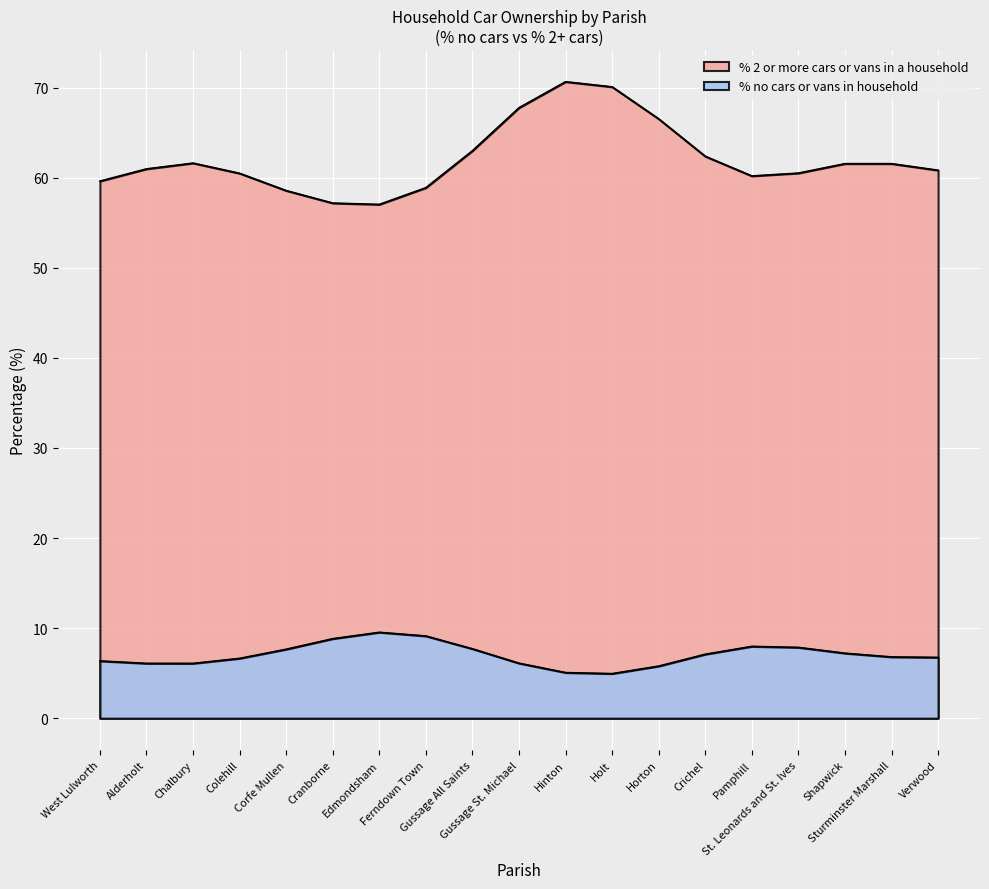

What is the sum of the % 2 or more cars or vans in a household values at Crichel and Hinton?

133.1